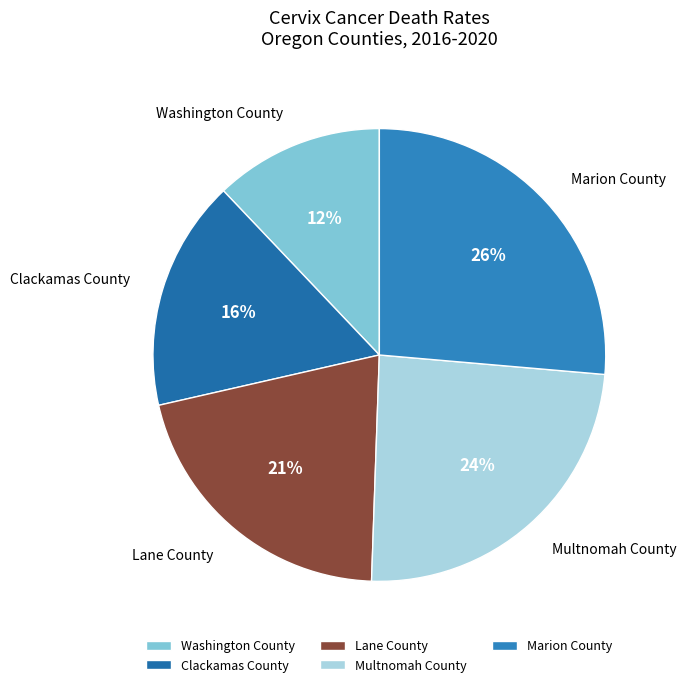

How many slices are in this pie chart?

5